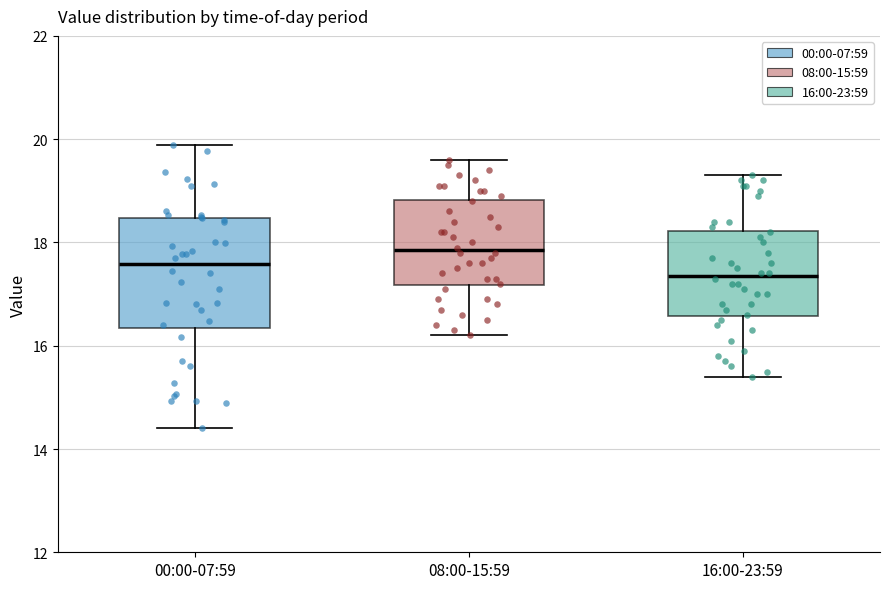

Which box has the lowest median line?

16:00-23:59